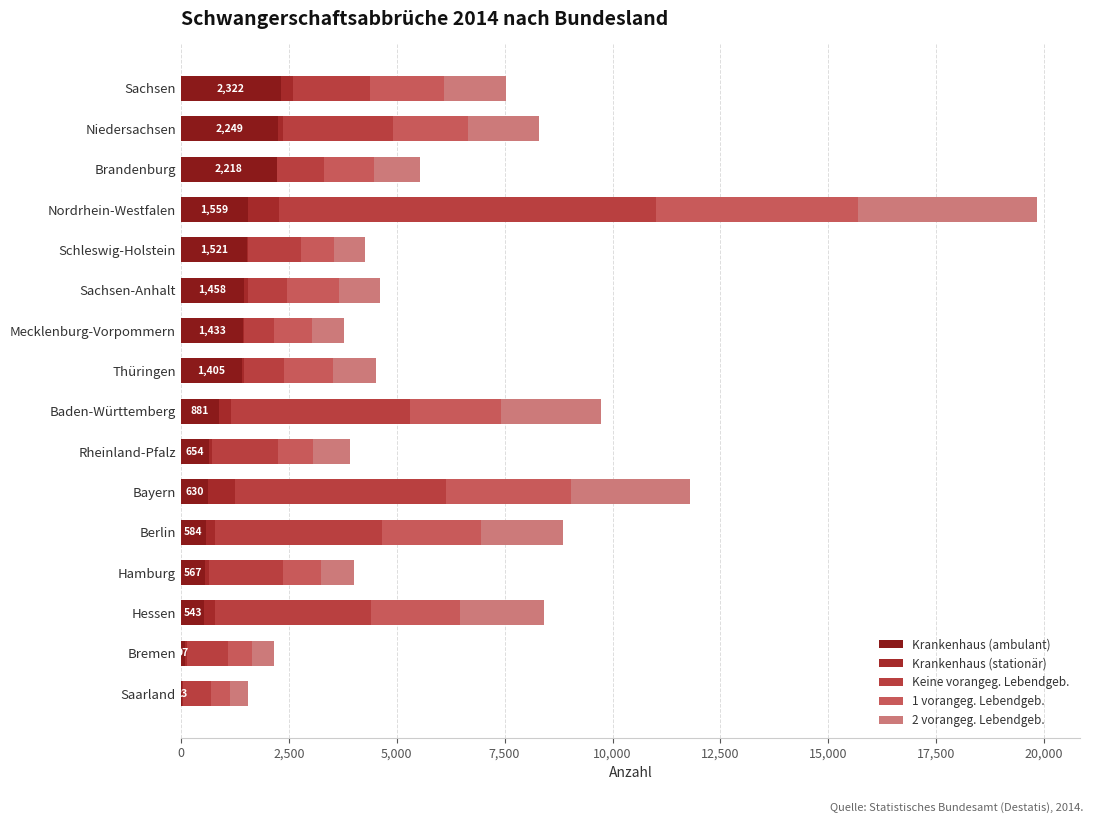

What is the value of the Krankenhaus (stationär) bar at the 7th from the left?

63